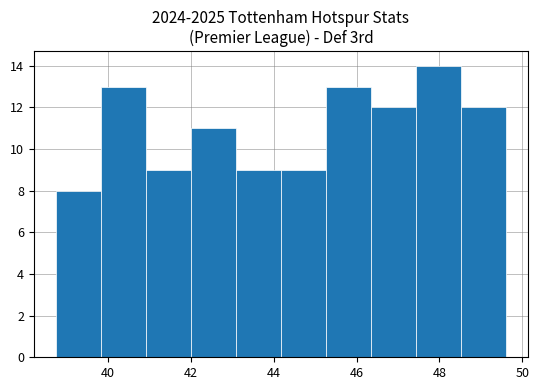

Which range on the x-axis has the tallest bar?

47.4 to 48.6